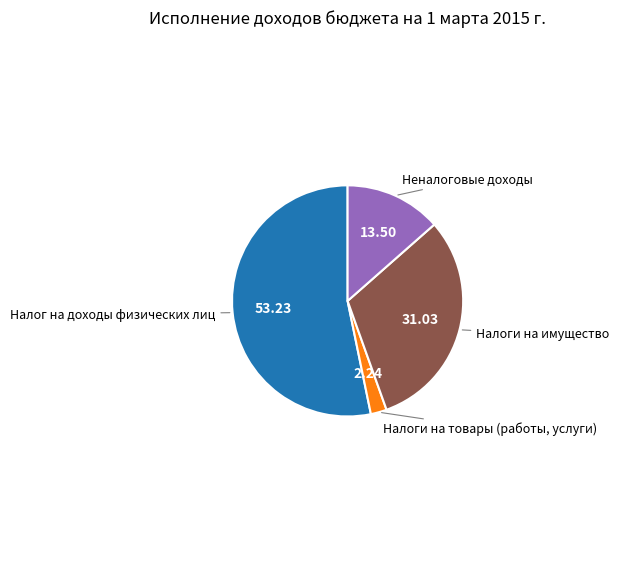

Is there any slice that represents more than half of the pie?

Yes